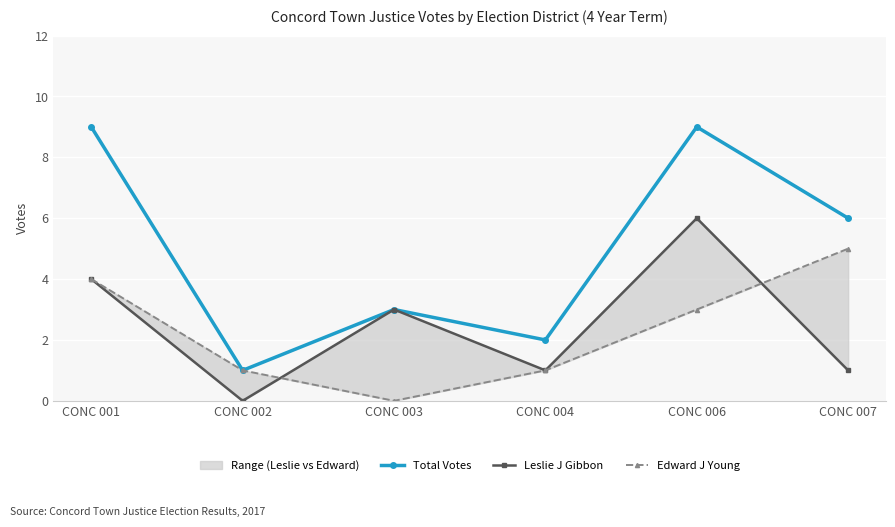

True or false: Total Votes has a value of 9 at CONC 006.

True